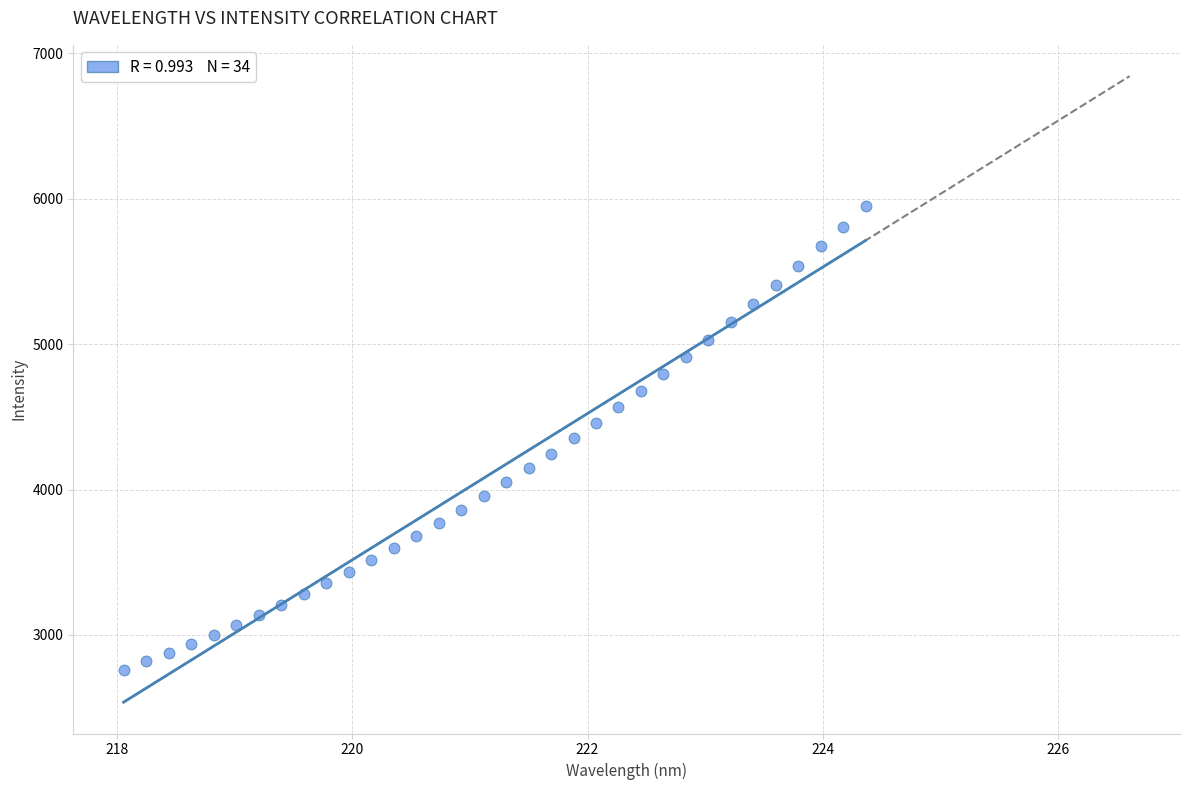

What is the range of X values (max minus min)?

6.3